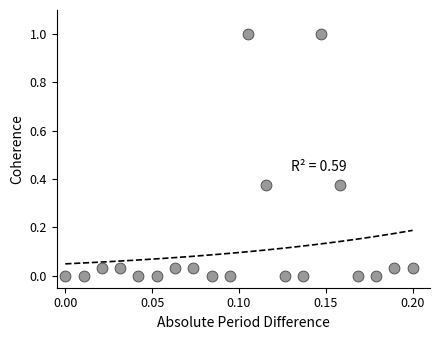

What is the range of Y values (max minus min)?

1.0